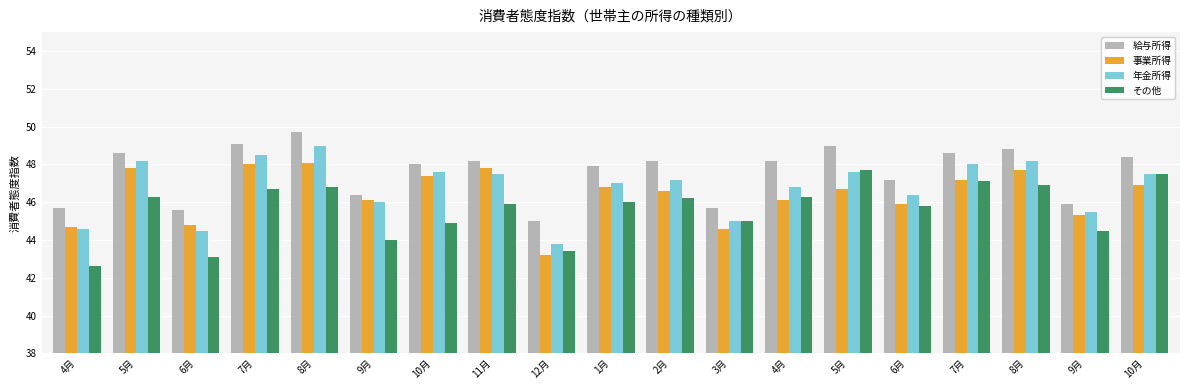

What is the difference between the その他 values at 9月 and 7月?

2.7